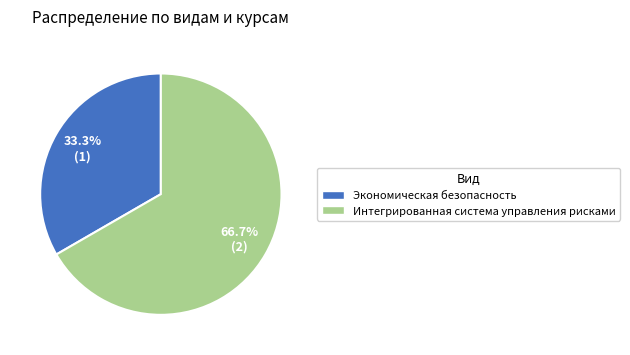

Is there any slice that represents more than half of the pie?

Yes